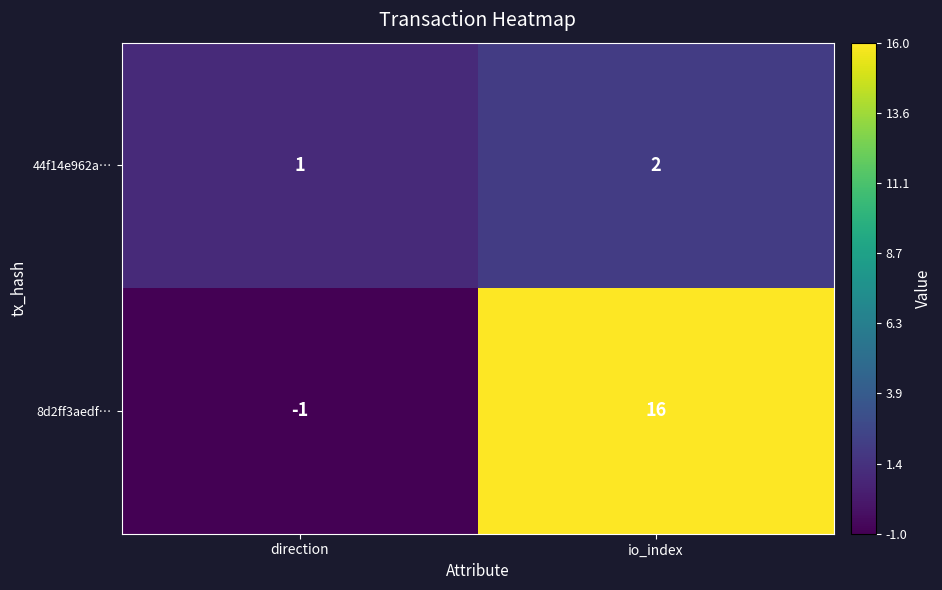

What is the average value of the 8d2ff3aedf… series?

8